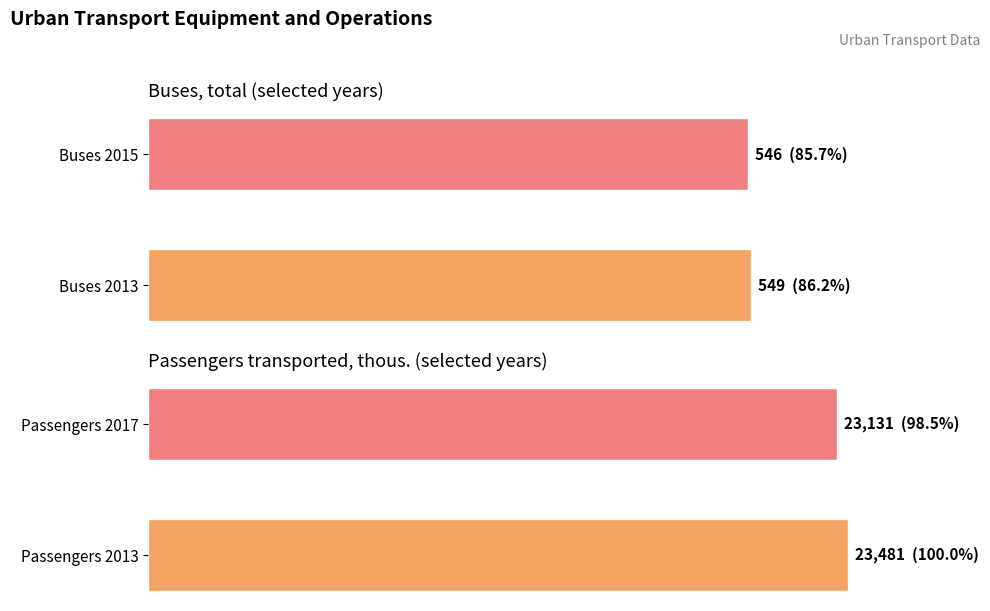

Which series has the largest range (max minus min)?

Passengers transported, thous.